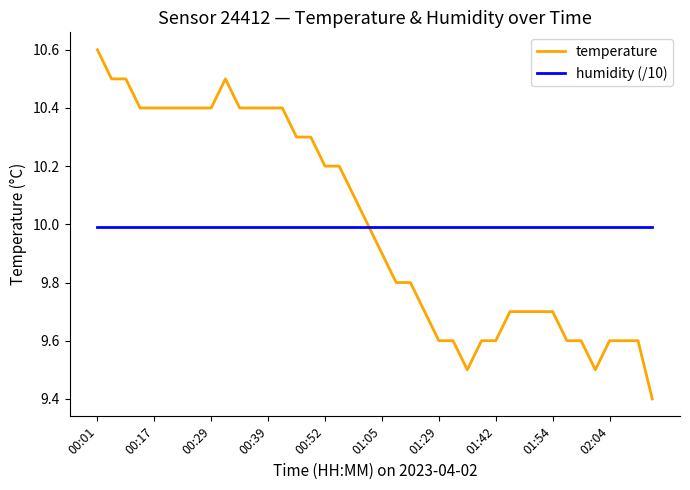

Rank the series by their maximum value, from lowest to highest.

humidity (/10), temperature